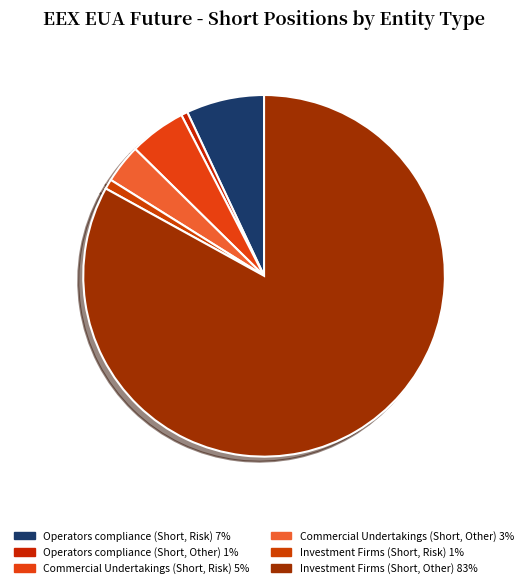

Which category accounts for the majority?

Investment Firms (Short, Other)